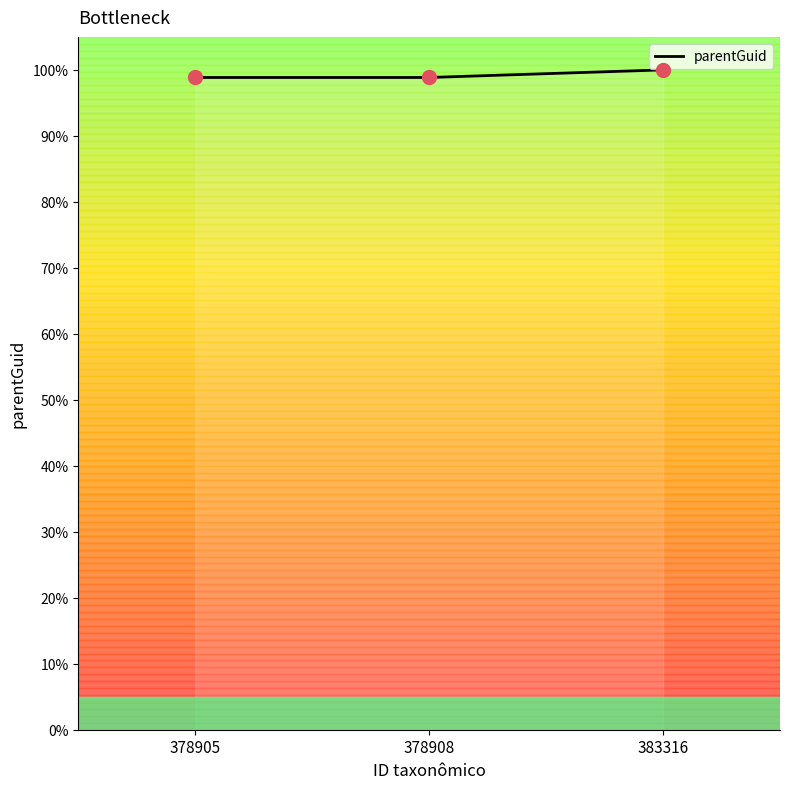

What is the change in value from 378905 to 383316?

+1.2